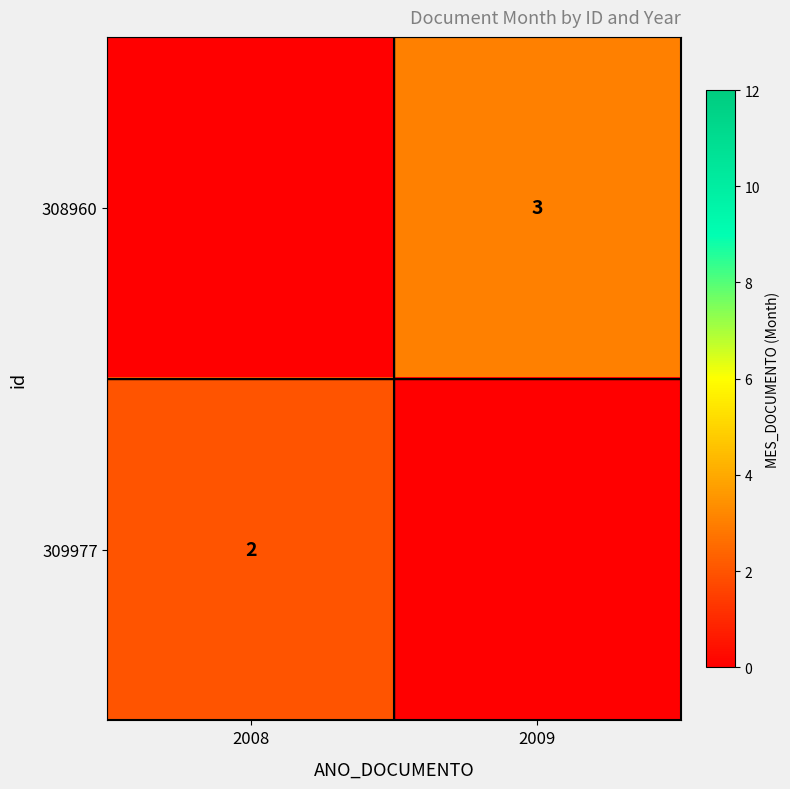

The value of 308960 at 2009 is 2. True or false?

False